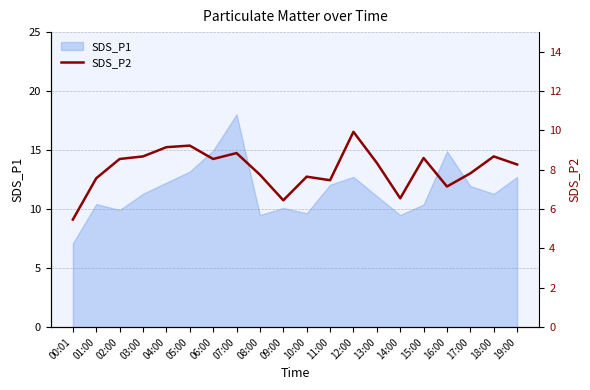

Reading left to right, extract all data points from this chart.

5.5	7.6	8.6	8.7	9.2	9.2	8.6	8.8	7.8	6.5	7.7	7.5	9.9	8.3	6.5	8.6	7.2	7.8	8.7	8.3